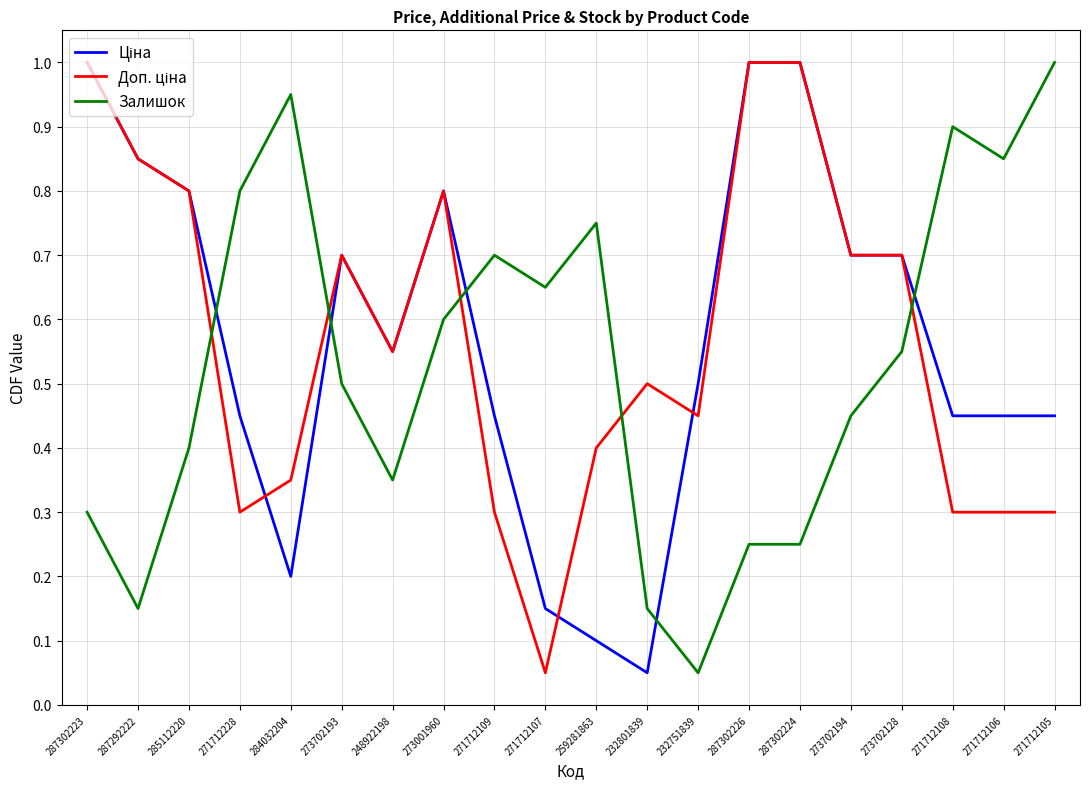

Between 271712228 and 271712105, which series saw the biggest shift?

Залишок